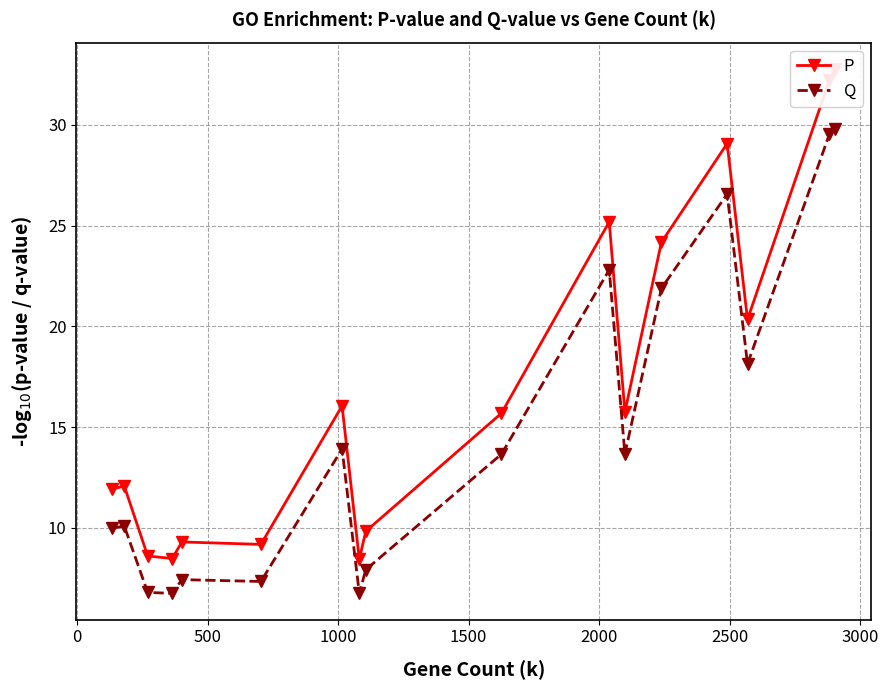

True or false: Q has more than 0 points higher than both neighbors.

True